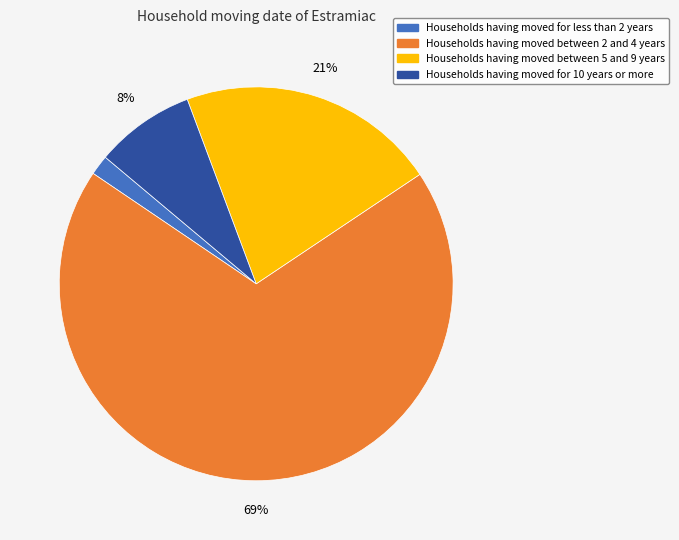

Is there any slice that represents more than half of the pie?

Yes